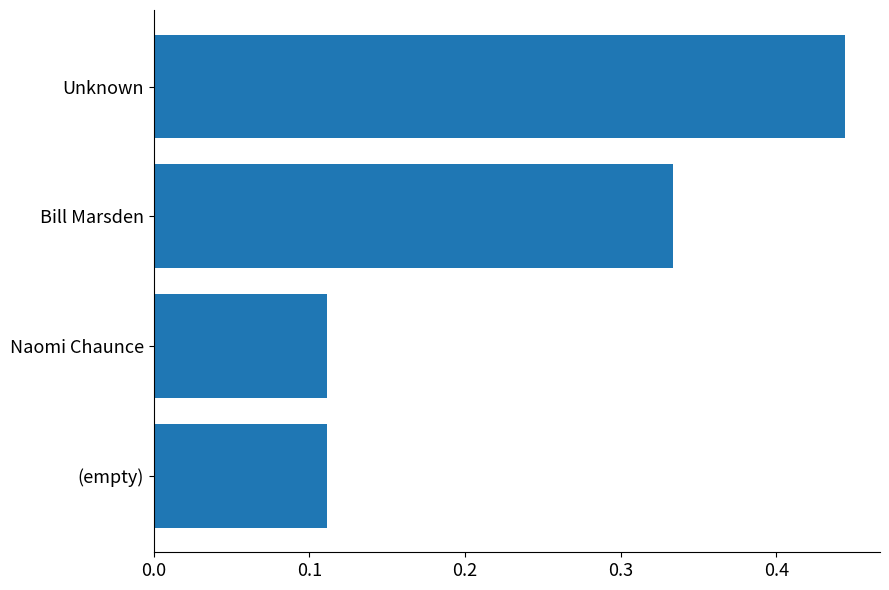

What is the sum of all values?

1.0